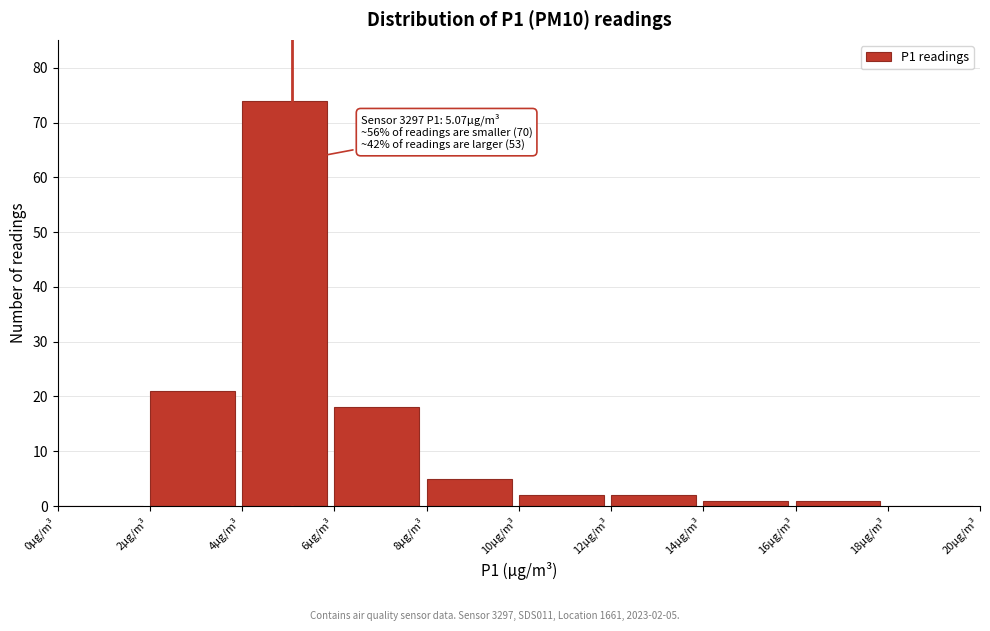

Over which range of the x-axis is the bar tallest?

4 to 6